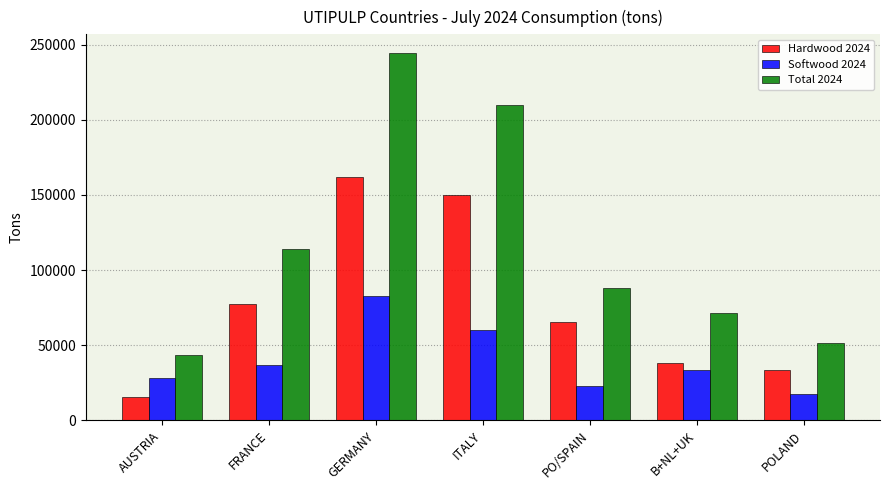

What is the total value across all series at GERMANY?

489200